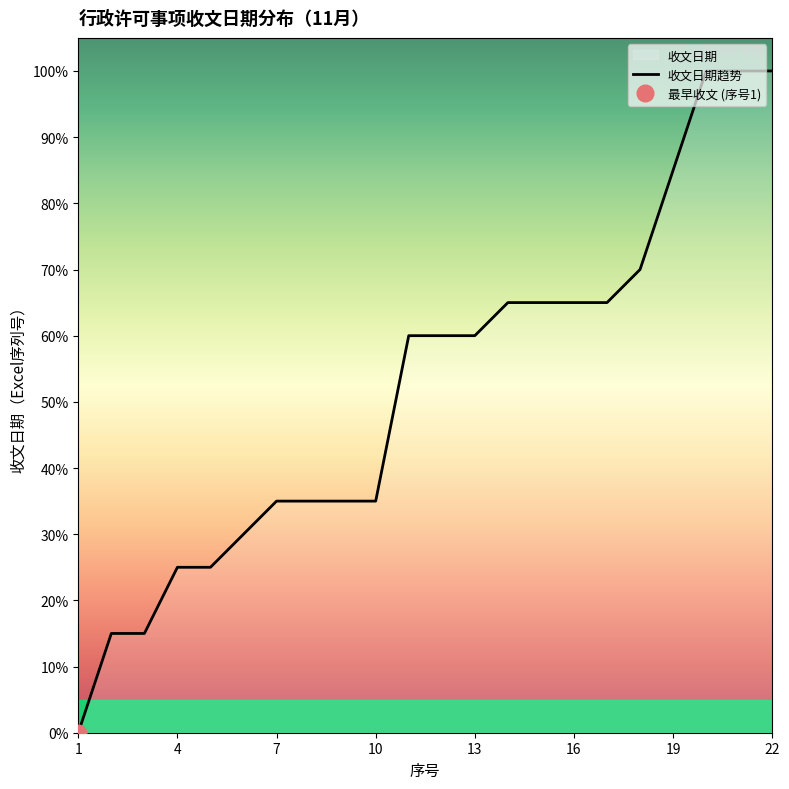

The 收文日期趋势 series shows 59 at 22. True or false?

False